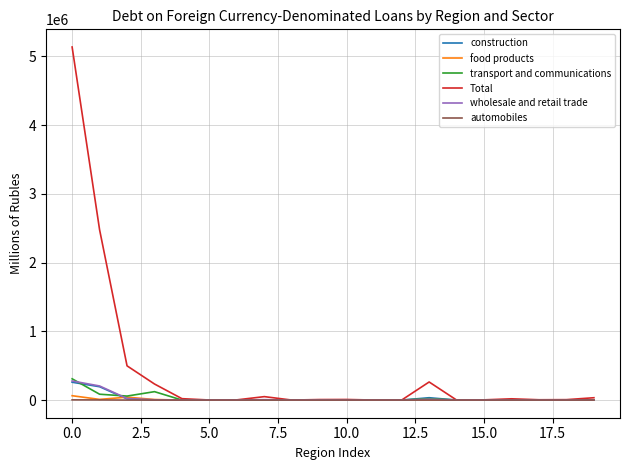

Which series has the largest range (max minus min)?

Total